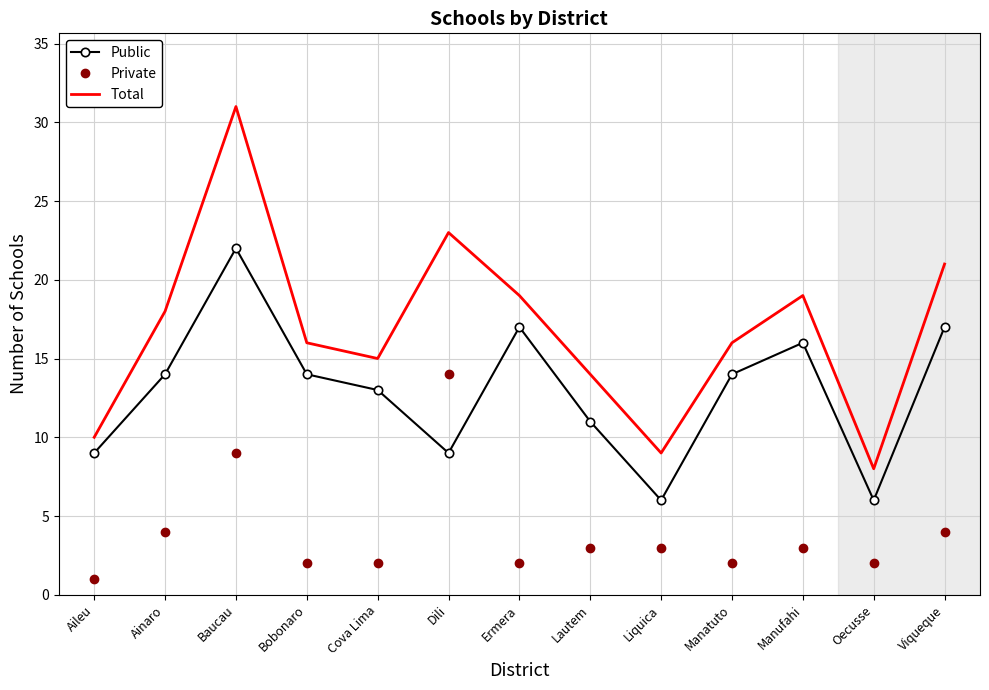

The Total series shows 4 at Bobonaro. True or false?

False